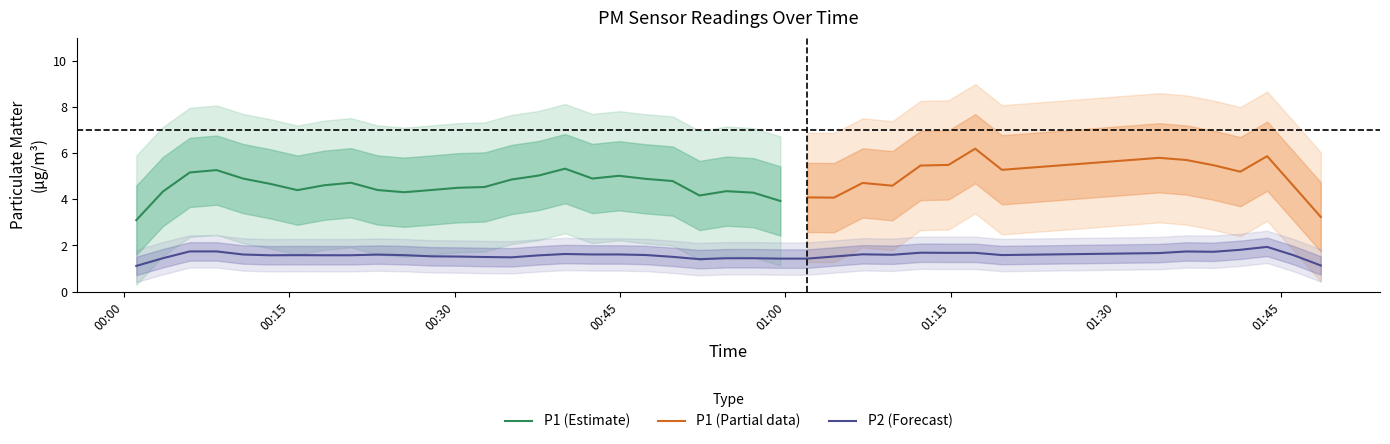

Between 20 and 26, which series saw the biggest shift?

P1